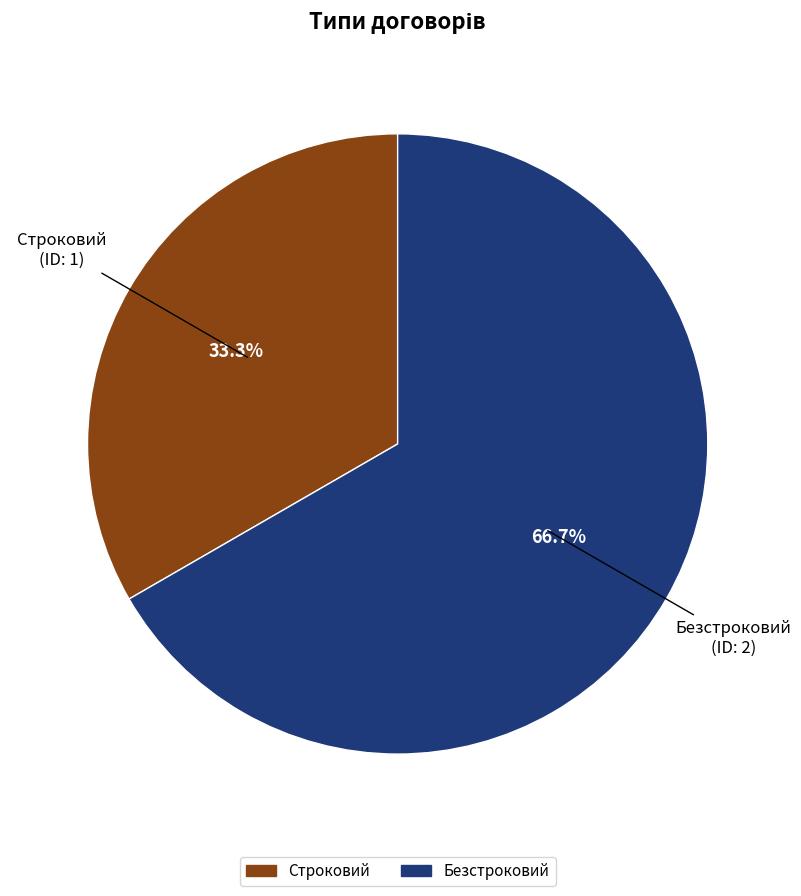

To the nearest percent, what percentage of the pie is Строковий?

33%